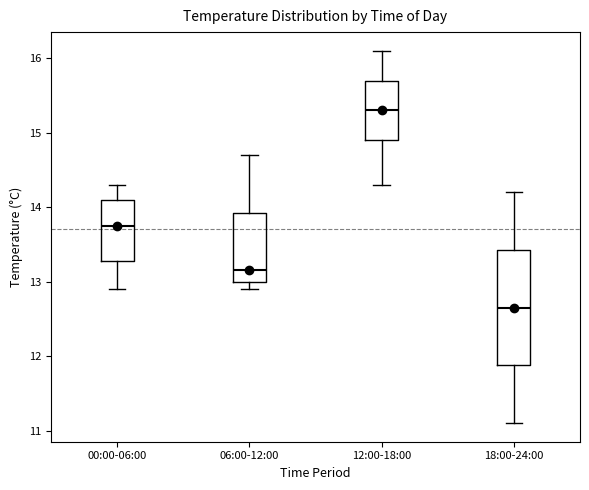

Reading left to right, read every box against the y-axis: the position of its median line, the range the box covers, and the ends of its whiskers. The values are not printed on the chart, so give them approximately, as read against the axis.

00:00-06:00: median 13.8, box 13.3 to 14.1, whiskers 12.9 to 14.3
06:00-12:00: median 13.2, box 13.0 to 13.9, whiskers 12.9 to 14.7
12:00-18:00: median 15.3, box 14.9 to 15.7, whiskers 14.3 to 16.1
18:00-24:00: median 12.7, box 11.9 to 13.4, whiskers 11.1 to 14.2